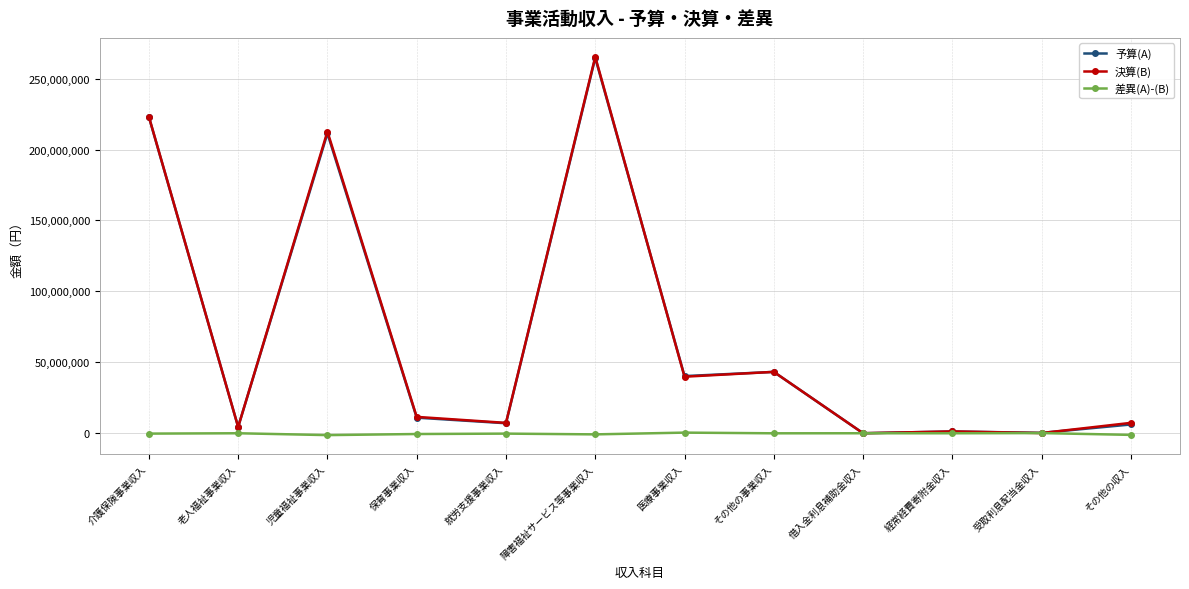

Which series changed the most between その他の事業収入 and 経常経費寄附金収入?

決算(B)